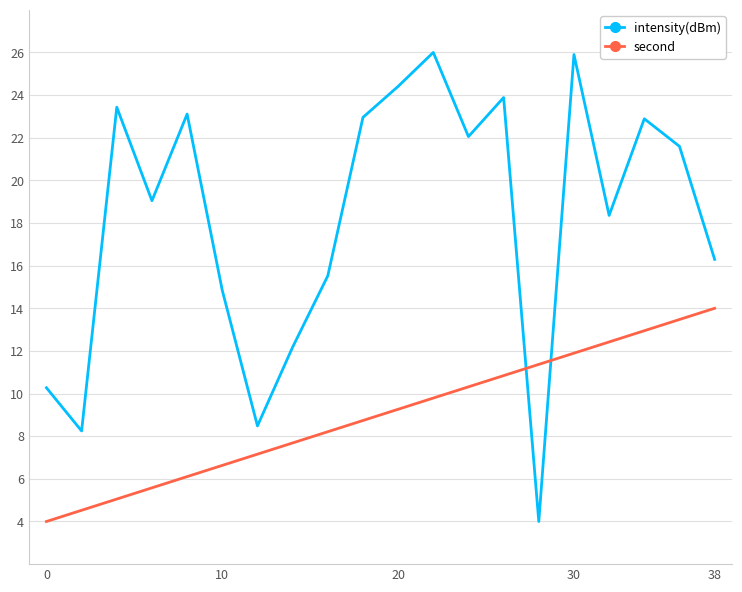

How many lines are shown in the chart?

2